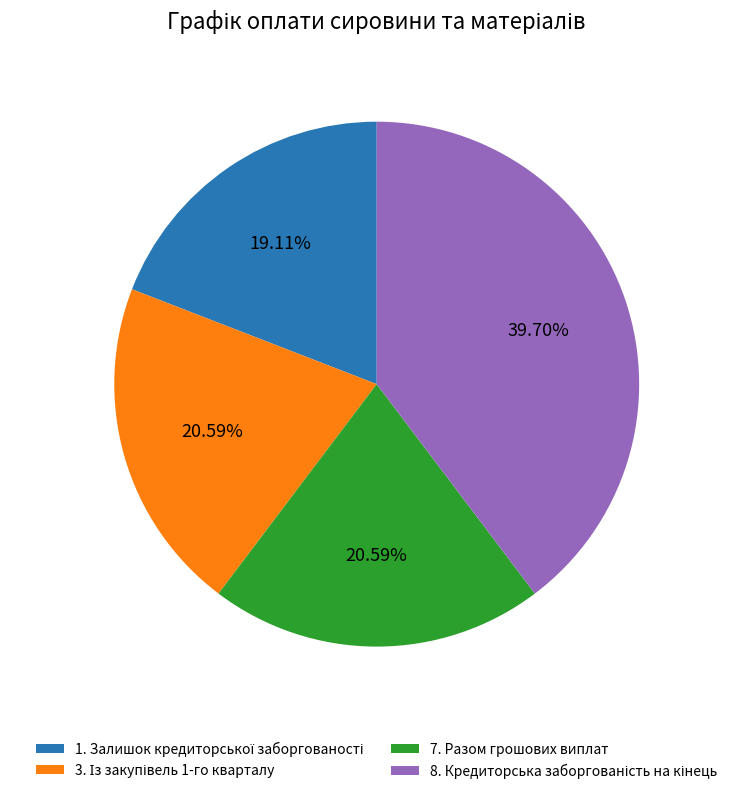

Does 7. Разом грошових виплат account for over 50% of the chart?

No